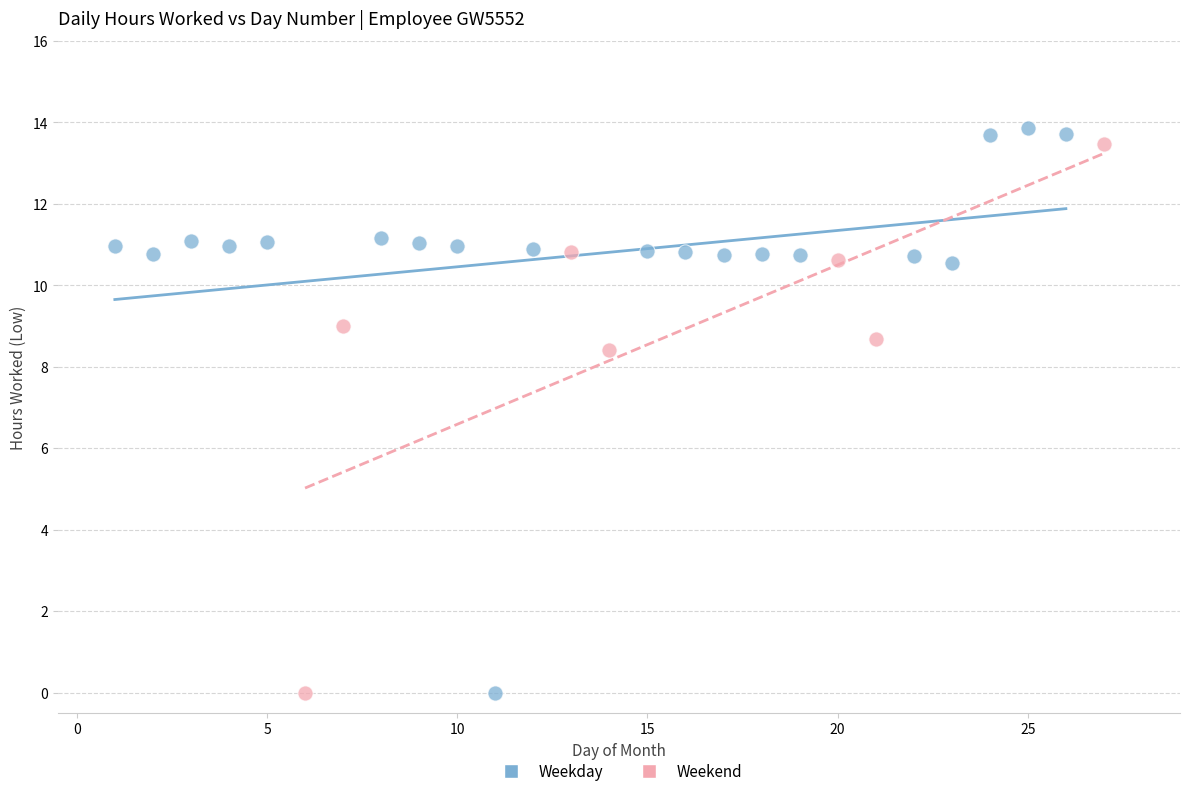

What are all the series names shown in the legend?

Weekday, Weekend